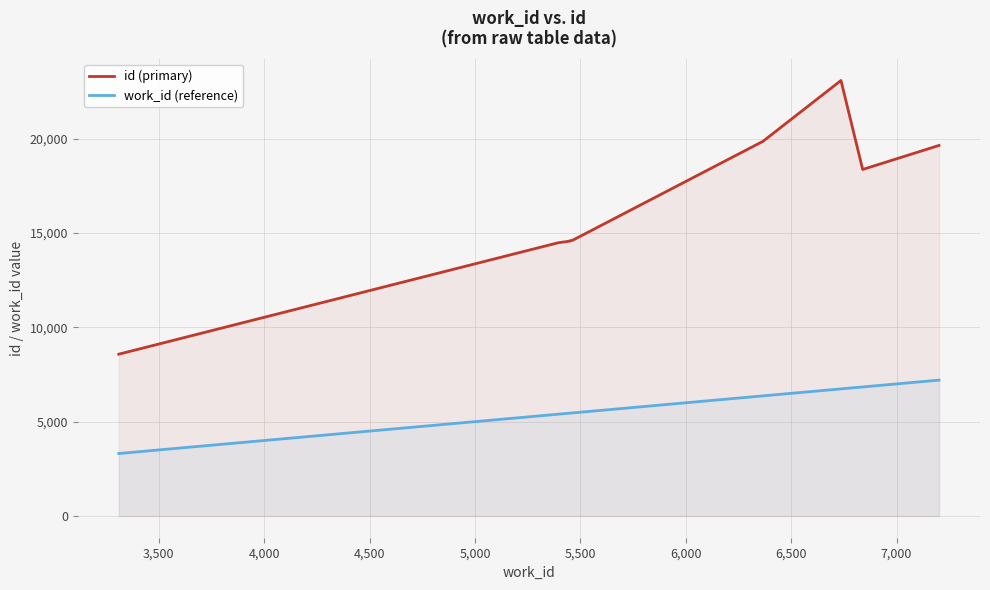

True or false: work_id (reference) and id (primary) intersect in this chart.

False